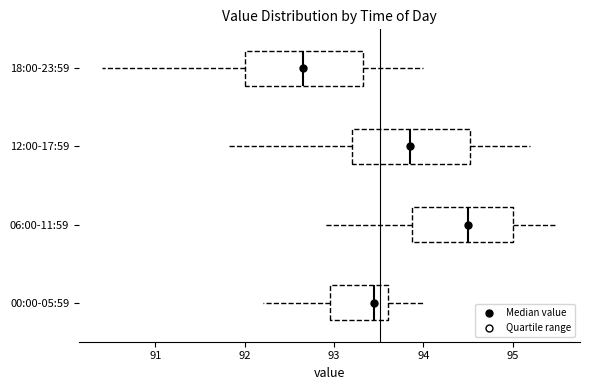

Which box's median line is the furthest to the right?

06:00-11:59